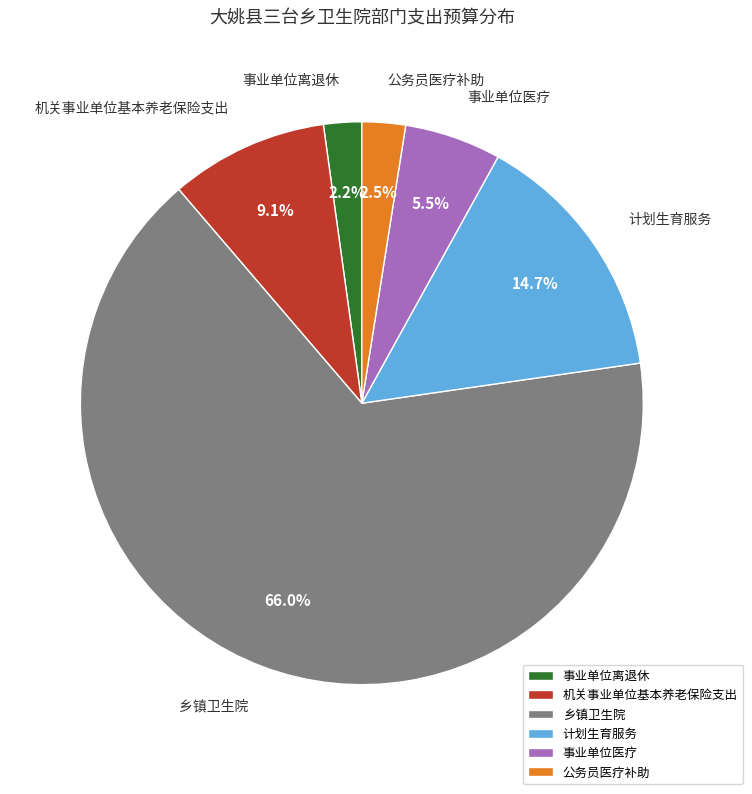

To the nearest percent, what is the average slice percentage?

17%